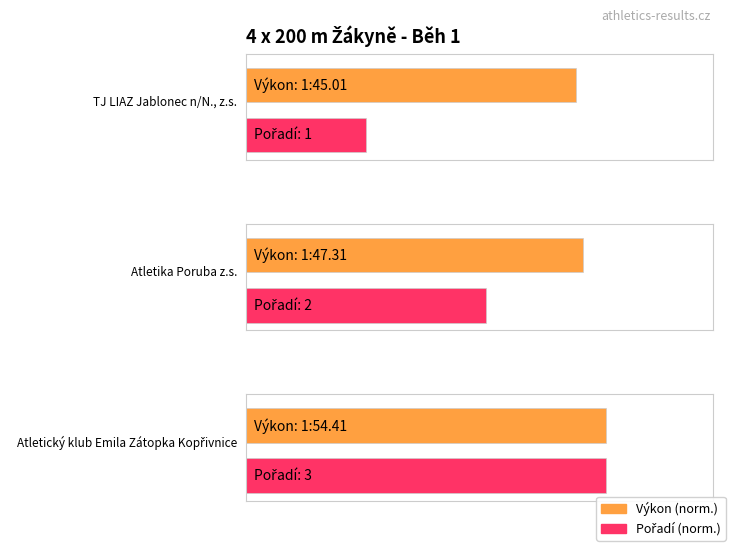

At which label is the value closest to 2?

Atletika Poruba z.s.